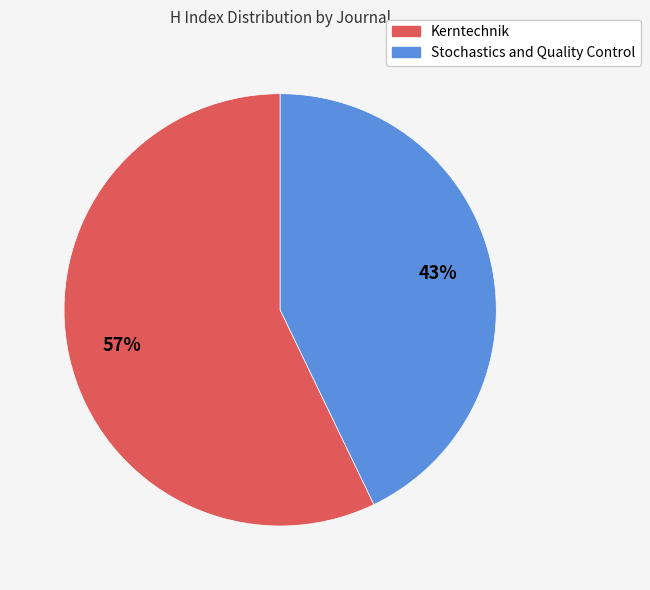

To the nearest percent, what portion does Kerntechnik represent?

57%